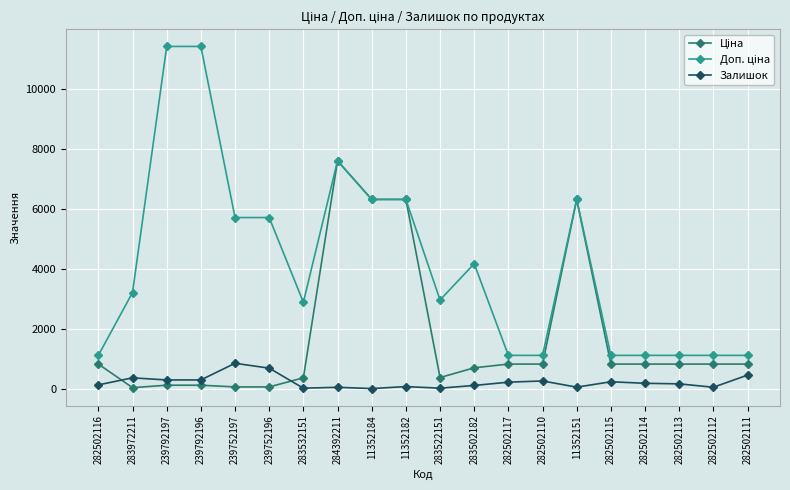

What position from the right is 282502117?

8